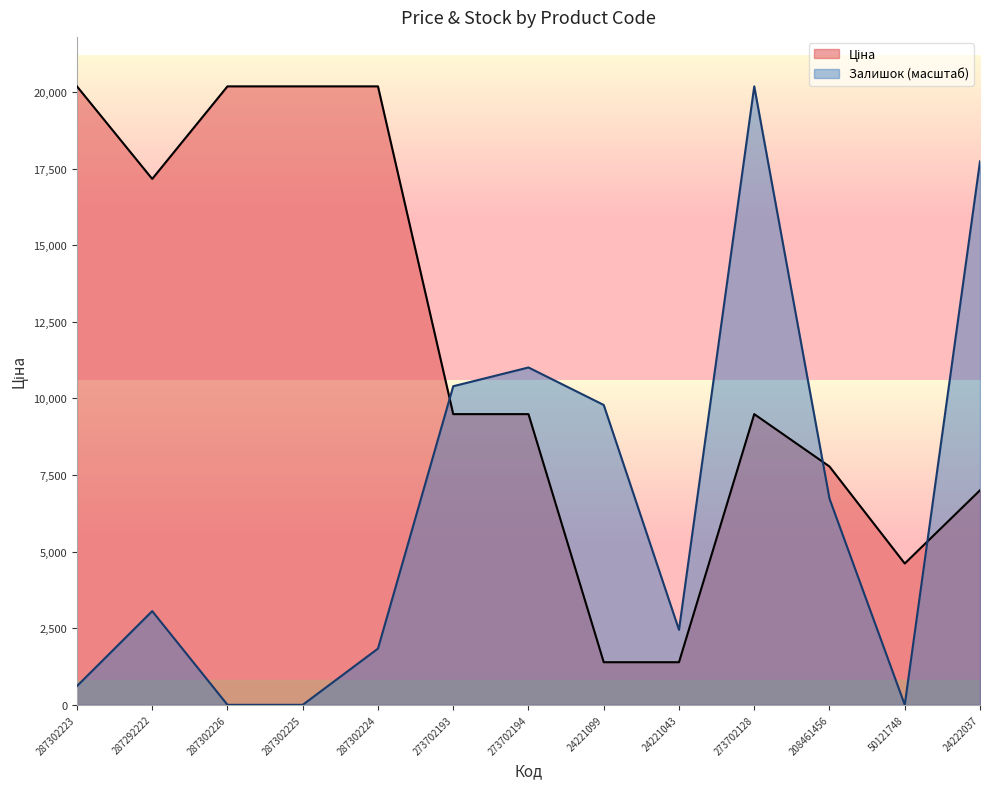

Reading left to right, list all the values displayed in this chart.

Ціна: 20186.0	17165.0	20186.0	20186.0	20186.0	9488.2	9488.2	1390.7	1390.7	9488.2	7778.6	4612.5	7002.6
Залишок: 611.7	3058.5	0.0	0.0	1835.1	10398.8	11010.5	9787.1	2446.8	20186.0	6728.7	0.0	17739.2